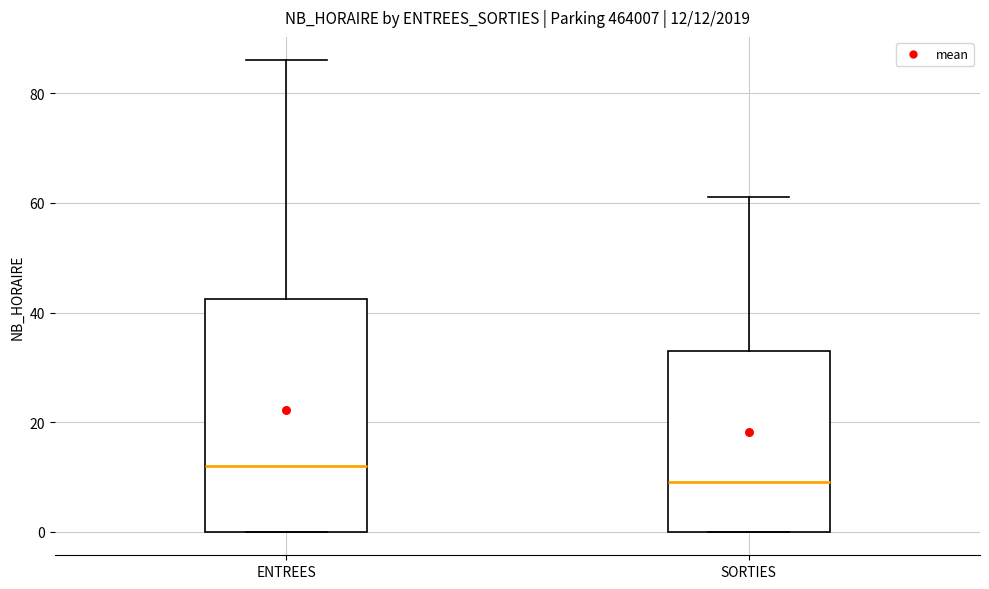

Which box has the highest median line?

ENTREES